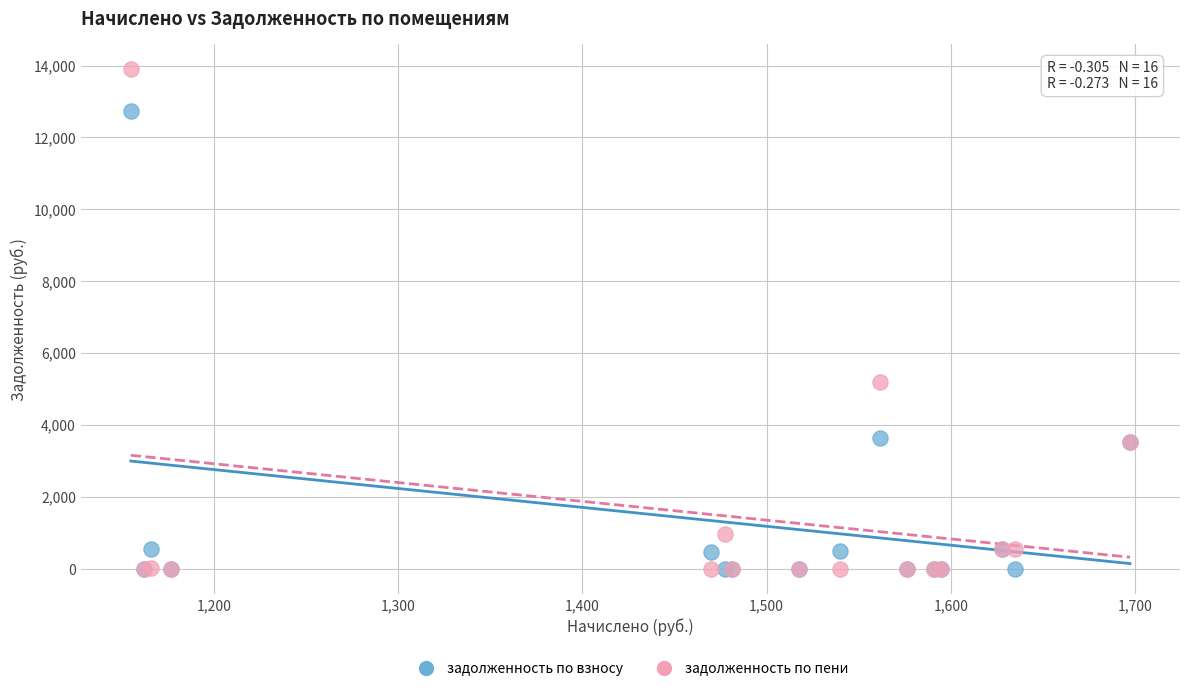

Which series has the largest Y range (max minus min)?

задолженность по пени